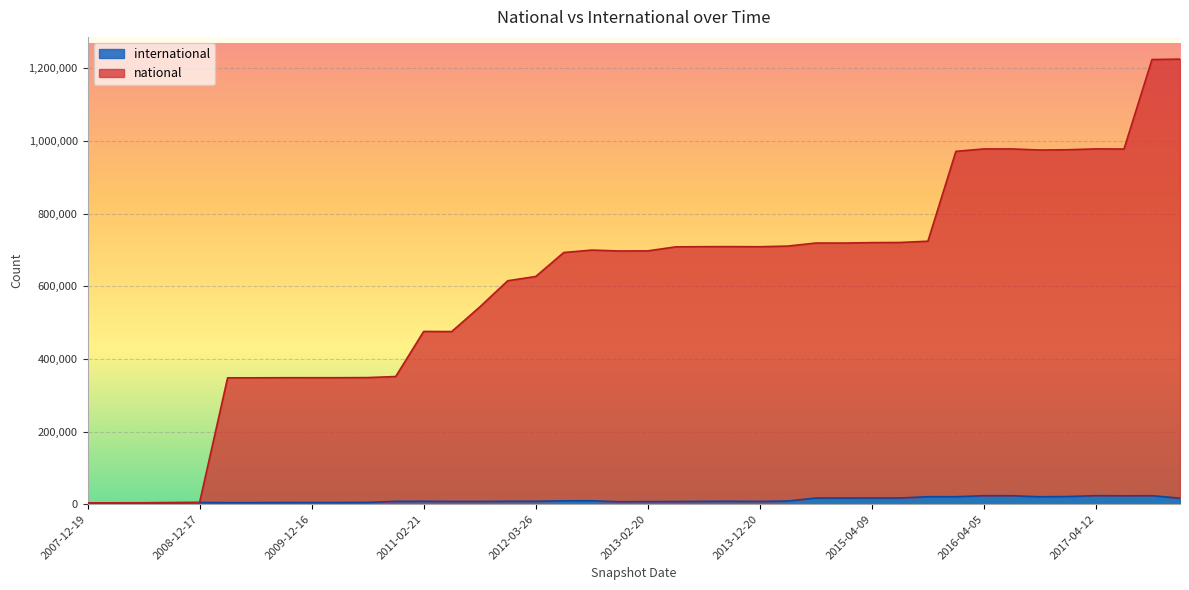

List the labels in order of international value, largest first.

2017-04-12, 2016-04-05, 2016-07-04, 2017-10-12, 2017-07-24, 2016-12-27, 2015-10-01, 2016-01-04, 2016-10-07, 2015-07-03, 2014-09-08, 2015-04-09, 2015-01-19, 2017-12-22, 2012-10-31, 2012-07-13, 2014-03-28, 2012-03-26, 2013-09-10, 2011-02-21, 2012-01-18, 2013-07-09, 2010-11-17, 2013-12-20, 2011-09-05, 2011-06-10, 2013-05-21, 2013-02-20, 2012-12-11, 2010-07-26, 2008-12-17, 2009-12-16, 2010-04-01, 2009-09-25, 2009-06-17, 2009-04-06, 2008-10-10, 2008-06-27, 2008-04-01, 2007-12-19